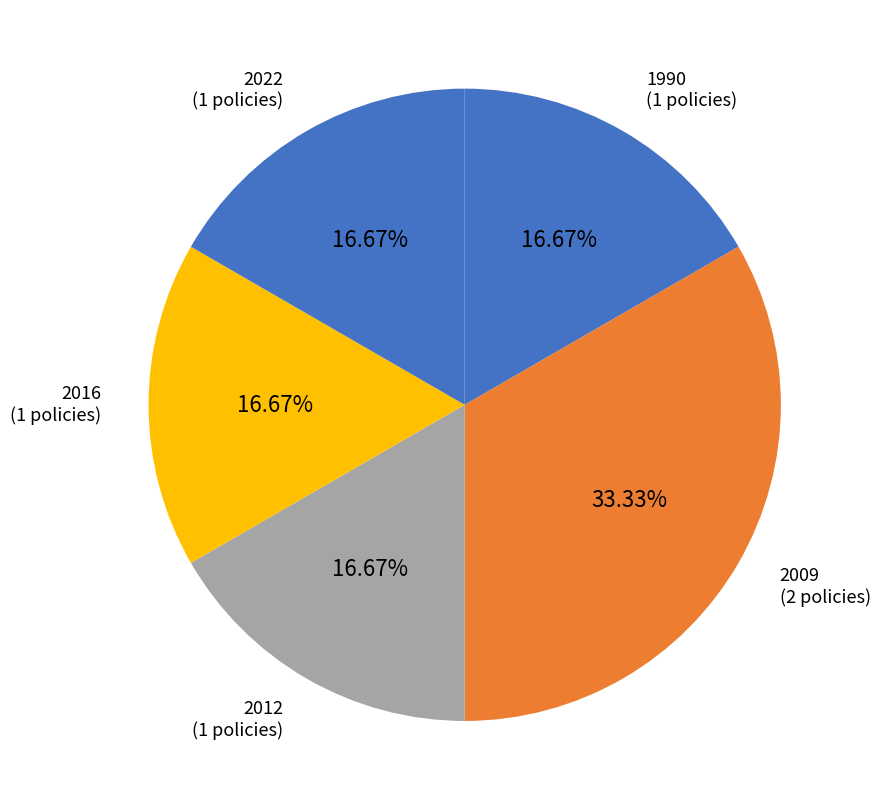

Is the sum of 1990 and 2016 greater than half?

No